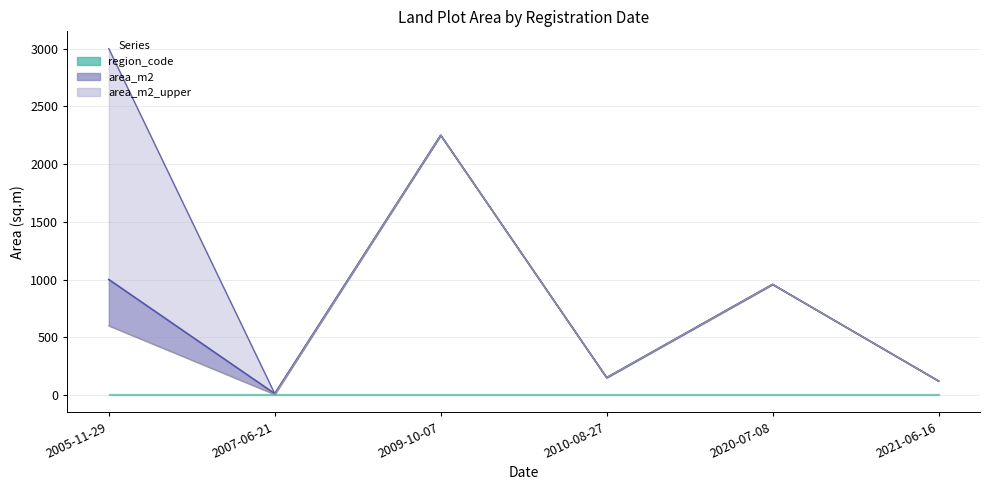

The area_m2_upper series shows 2250 at 2009-10-07. True or false?

True